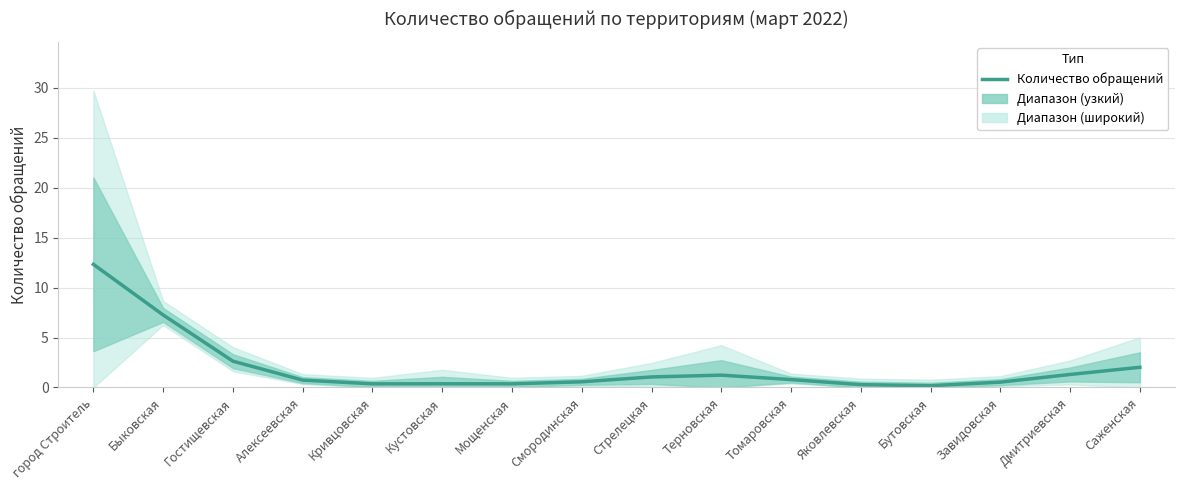

Reading right to left, extract all data points from this chart.

Саженская=2.0	Дмитриевская=1.3	Завидовская=0.5	Бутовская=0.2	Яковлевская=0.3	Томаровская=0.8	Терновская=1.2	Стрелецкая=1.1	Смородинская=0.6	Мощенская=0.4	Кустовская=0.4	Кривцовская=0.4	Алексеевская=0.7	Гостищевская=2.6	Быковская=7.3	город Строитель=12.3